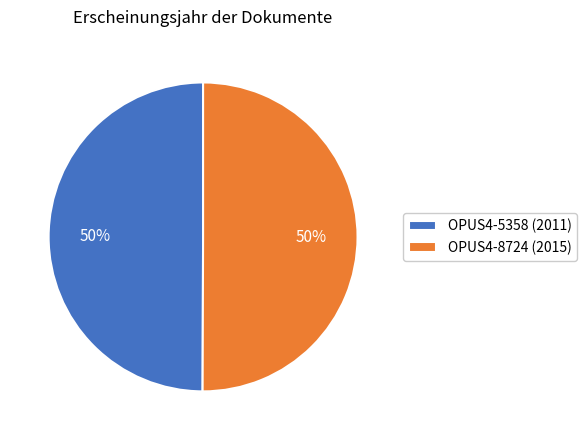

Is it true that OPUS4-5358 (2011) is 50% of the pie?

True